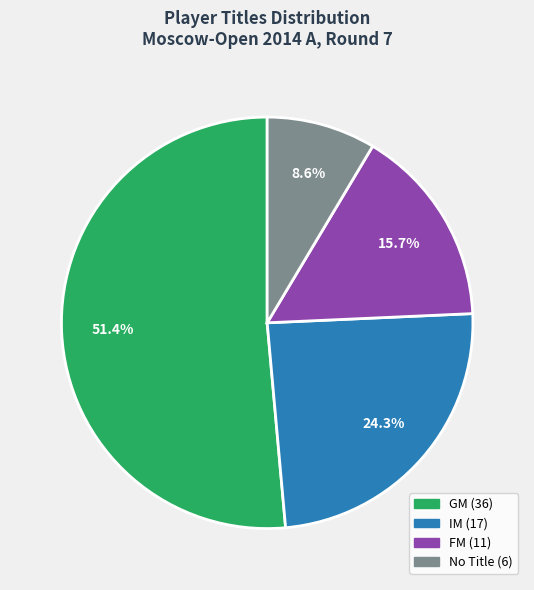

Is there any slice that represents more than half of the pie?

Yes